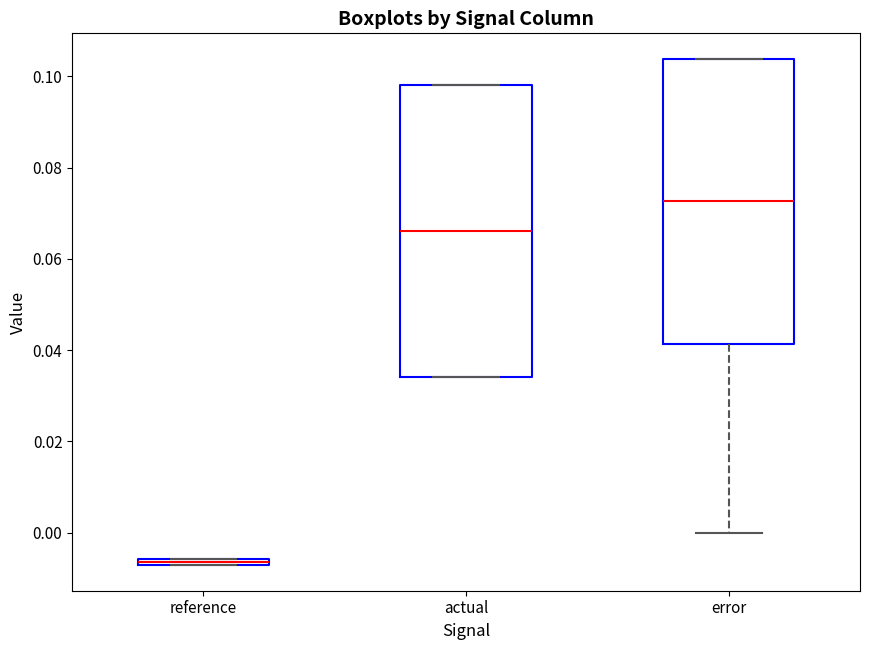

Which box's median line is the highest?

error